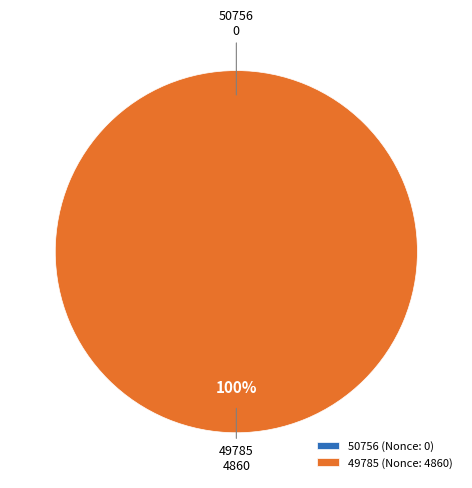

To the nearest percent, what is the difference between the 50756 and 49785 slice percentages?

100%